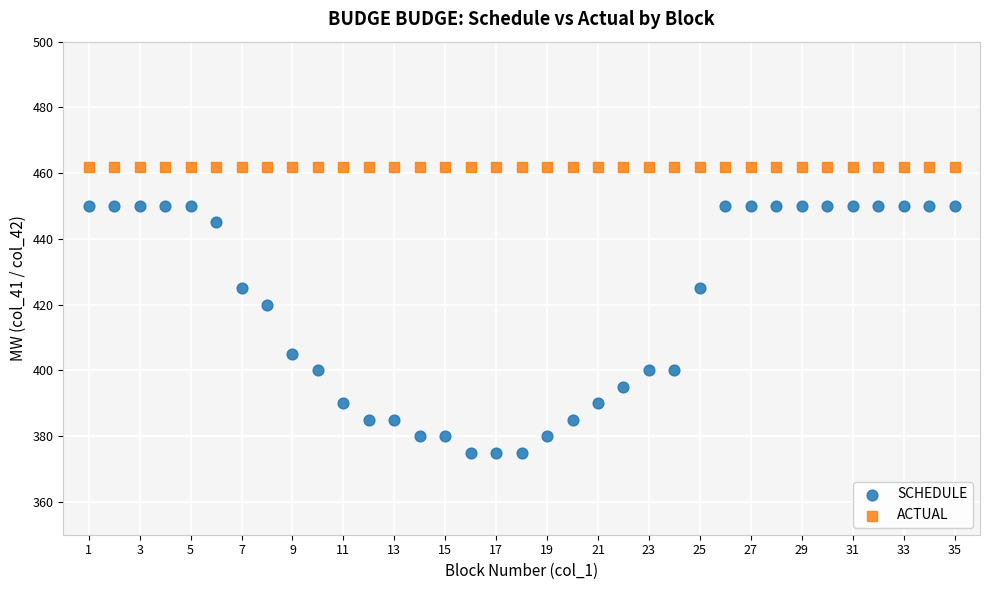

Which series reaches the minimum Y coordinate?

SCHEDULE